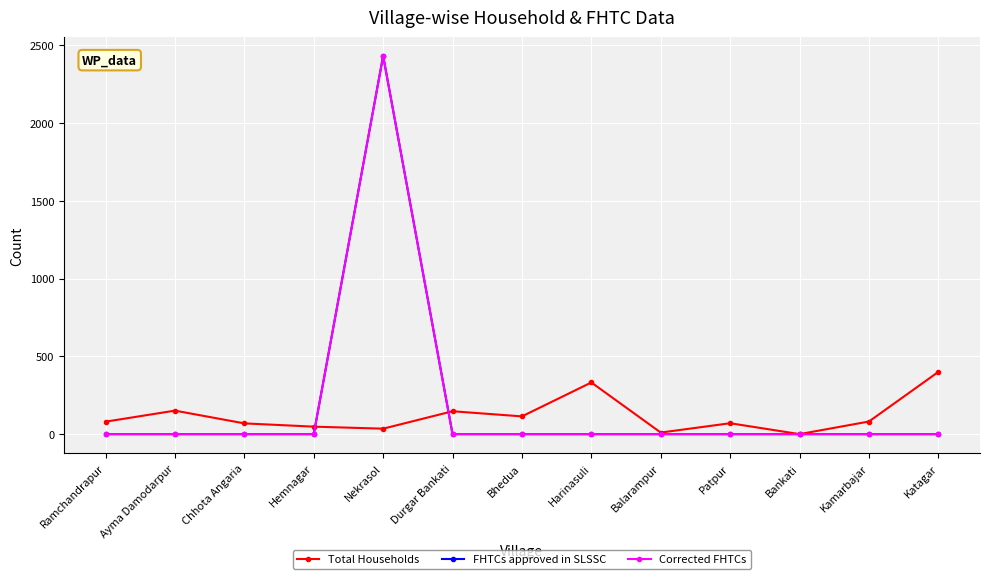

Is this an area chart (filled region under the line)?

No